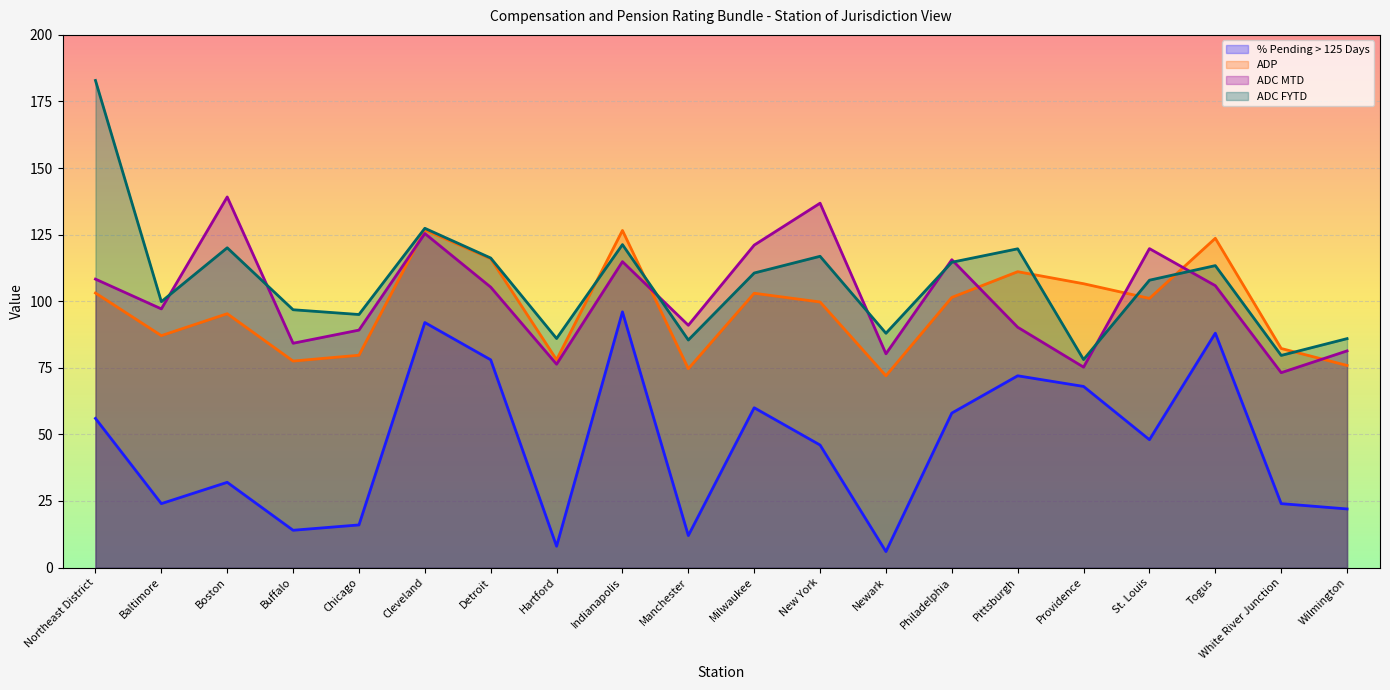

What is the maximum value shown in the chart?

182.9